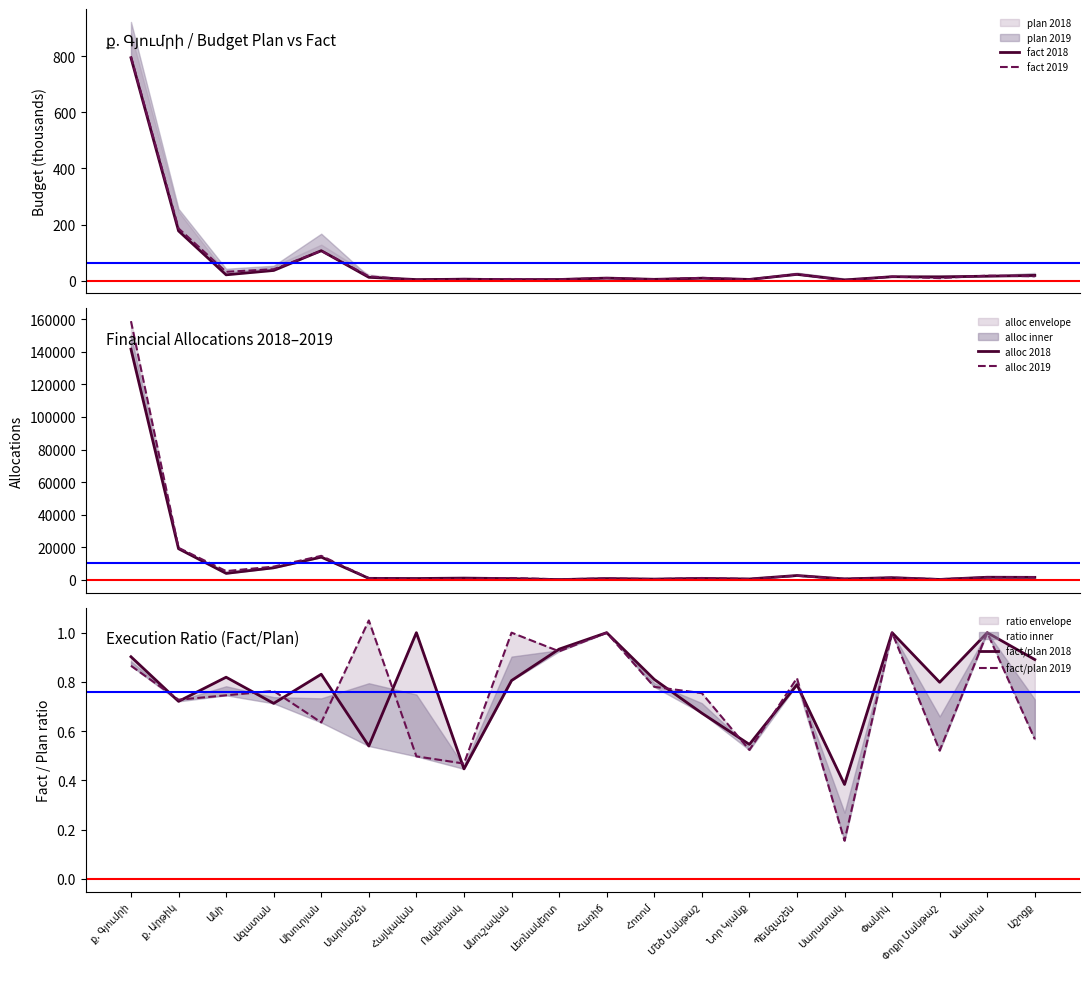

Which has a higher value, Ամասիա or Անի?

Անի